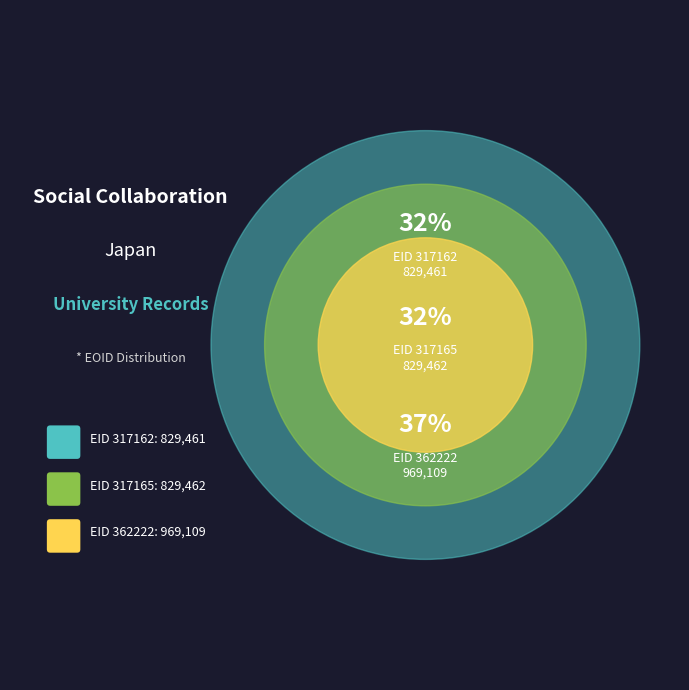

To the nearest percent, what percentage of the pie is 362222?

37%